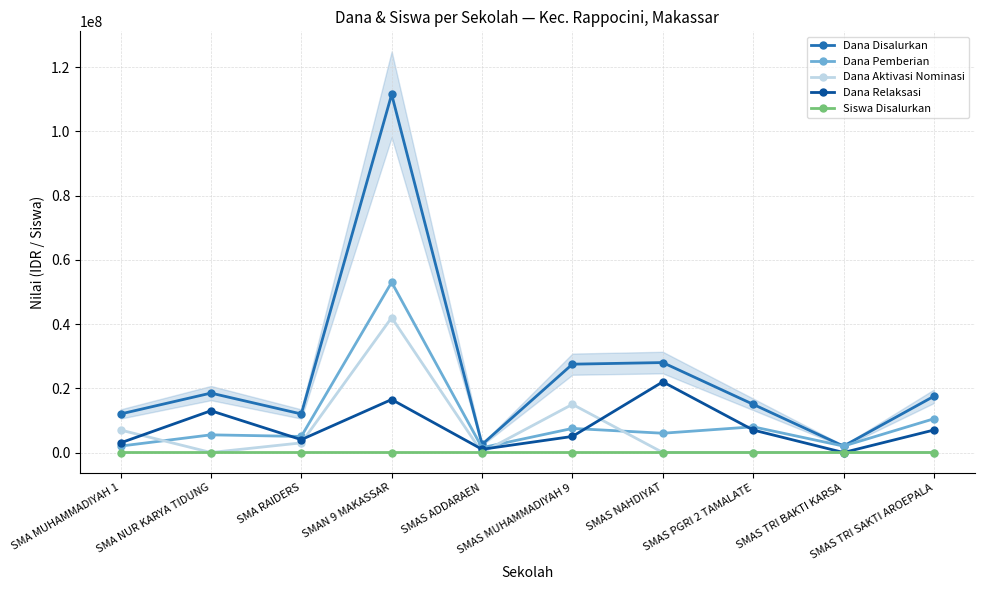

What is the maximum value for Siswa Disalurkan?

127